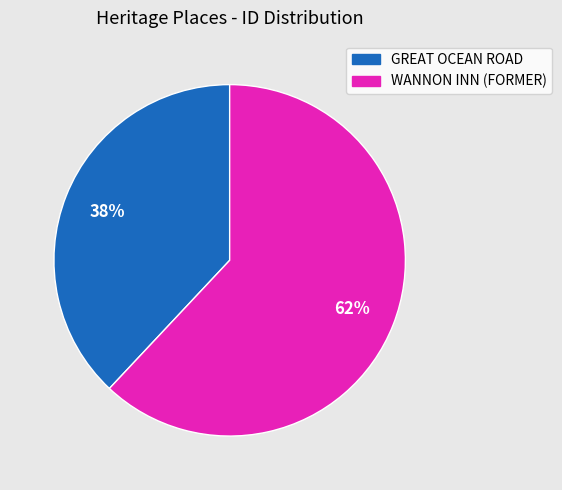

Which slice is the largest?

WANNON INN (FORMER)